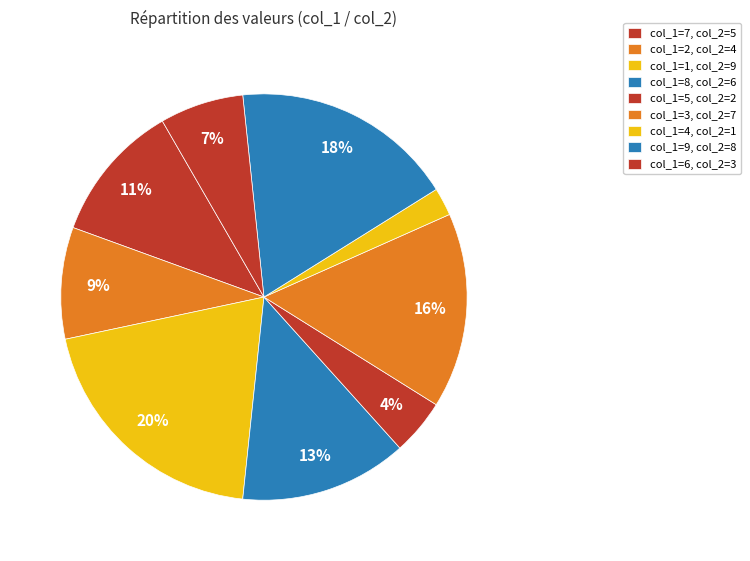

Count the number of slices in the pie.

9